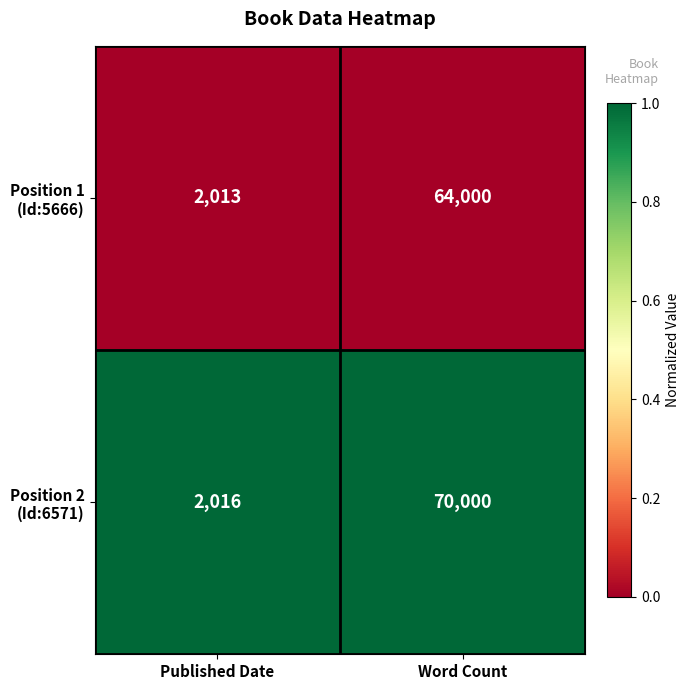

What is the difference between the highest and lowest values at Published Date?

3